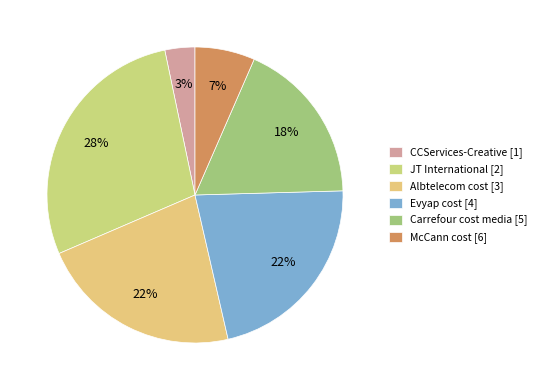

Combined, do CCServices-Creative and Evyap cost account for over 50%?

No